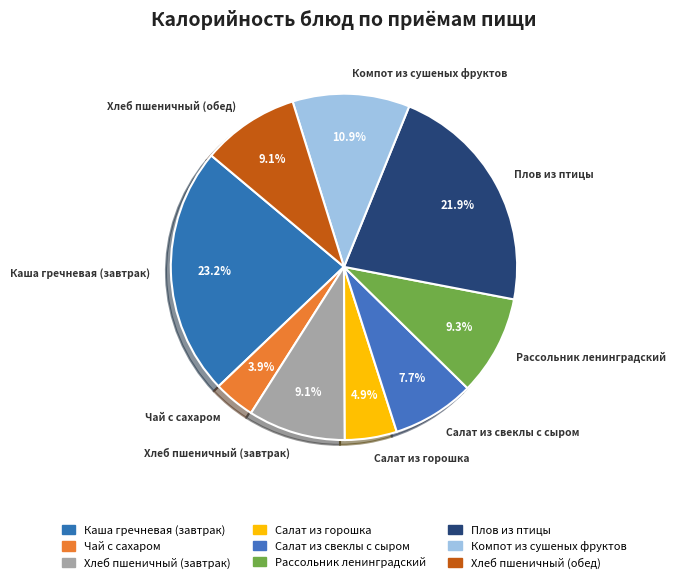

What percentage do Рассольник ленинградский and Салат из горошка together represent?

14.2%